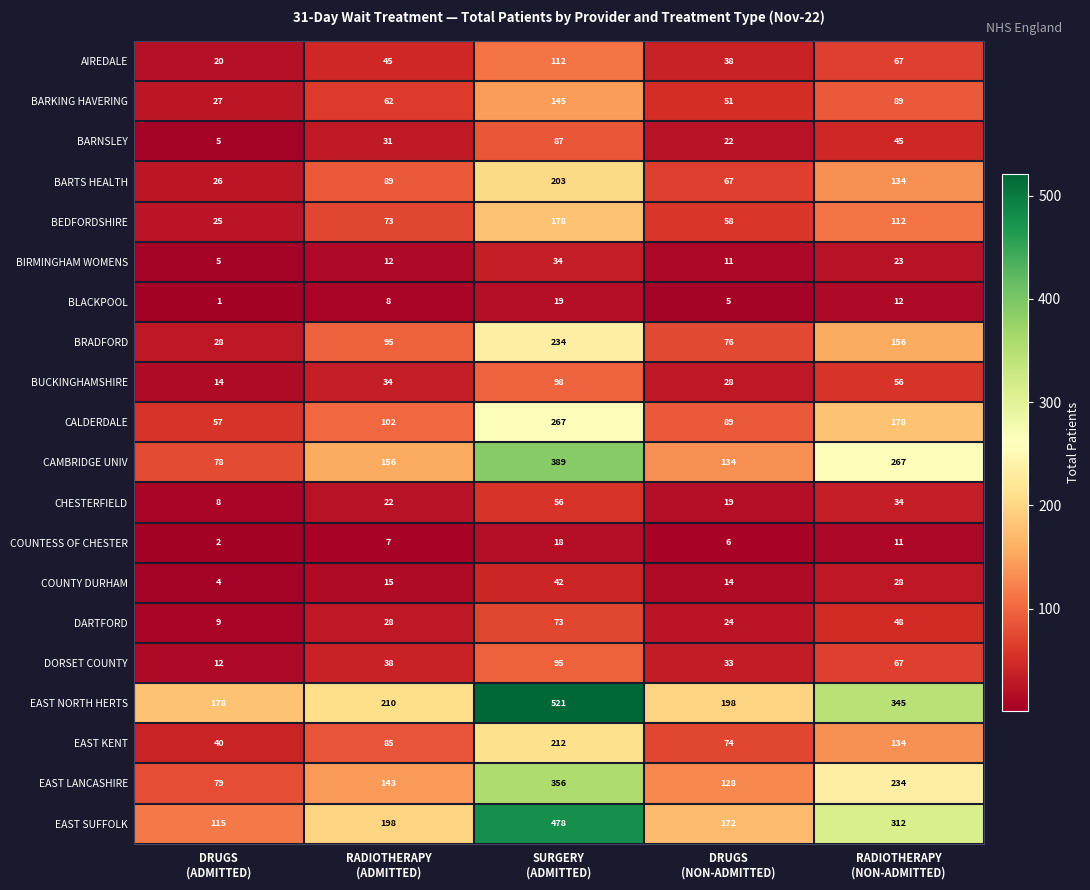

List the series in order of their peak value, lowest first.

COUNTESS OF CHESTER, BLACKPOOL, BIRMINGHAM WOMENS, COUNTY DURHAM, CHESTERFIELD, DARTFORD, BARNSLEY, DORSET COUNTY, BUCKINGHAMSHIRE, AIREDALE, BARKING HAVERING, BEDFORDSHIRE, BARTS HEALTH, EAST KENT, BRADFORD, CALDERDALE, EAST LANCASHIRE, CAMBRIDGE UNIV, EAST SUFFOLK, EAST NORTH HERTS